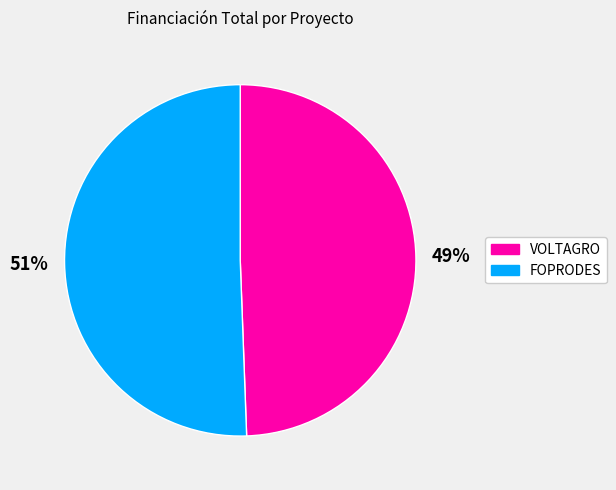

How many segments does this pie chart have?

2